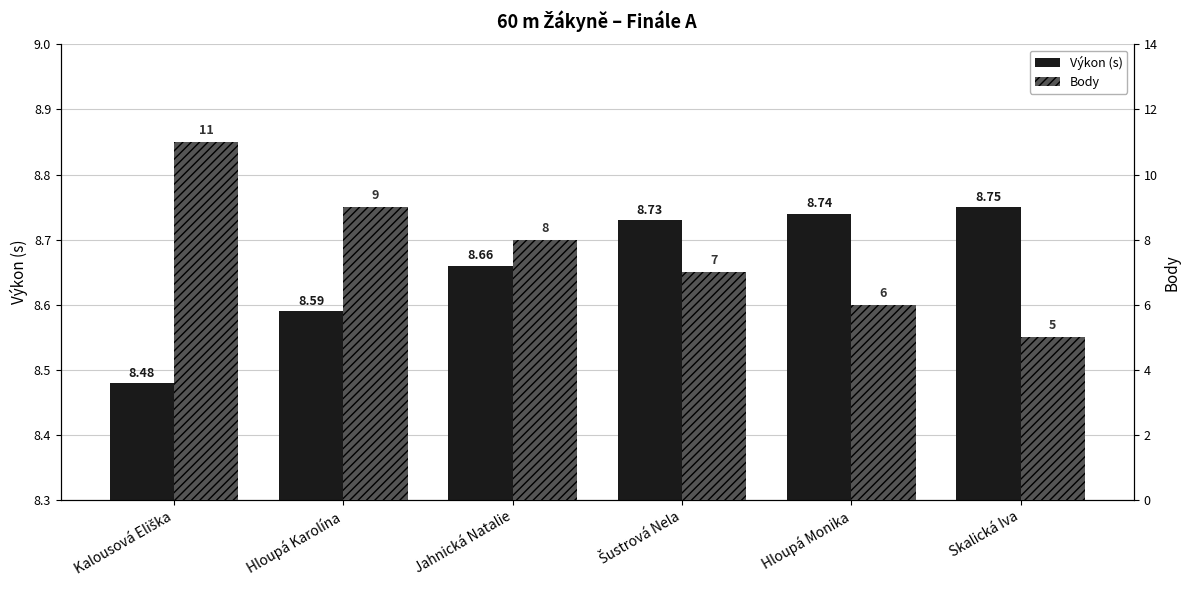

Reading left to right, extract all data points from this chart.

Výkon (s): 8.5	8.6	8.7	8.7	8.7	8.8
Body: 11.0	9.0	8.0	7.0	6.0	5.0